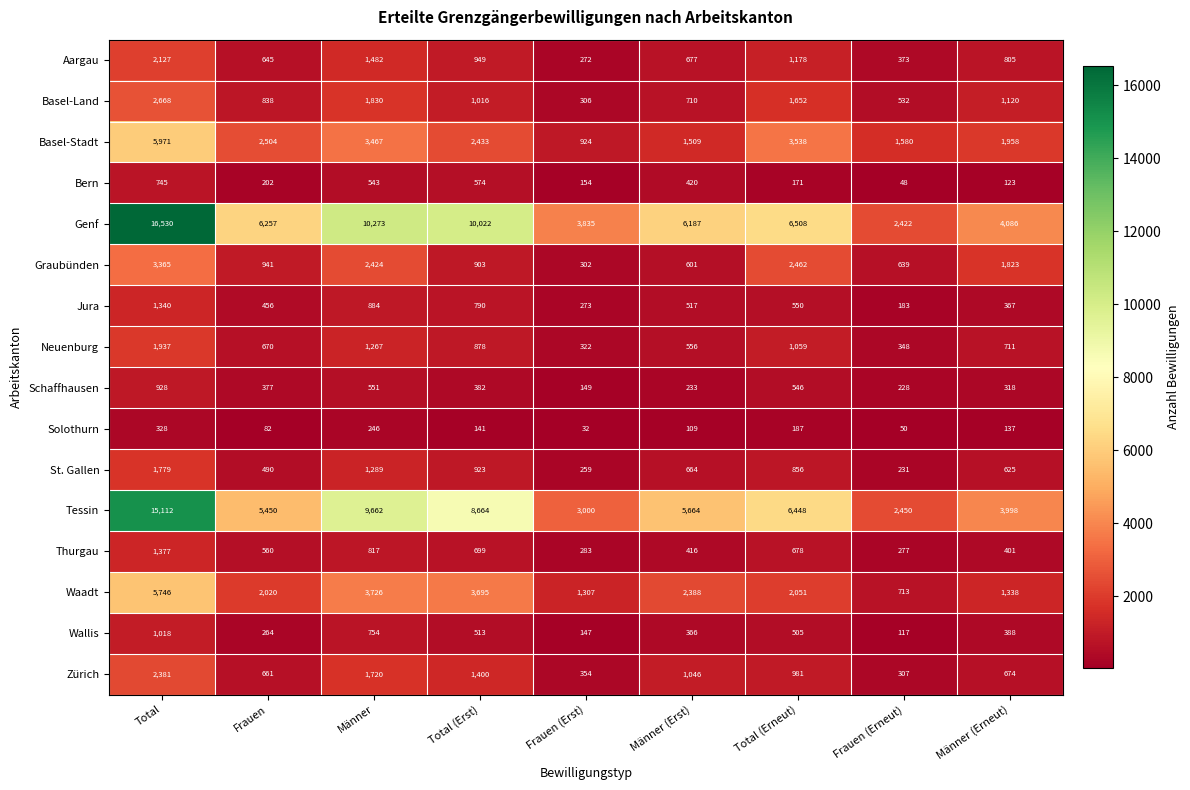

What is the total value across all series at Total (Erst)?

33982